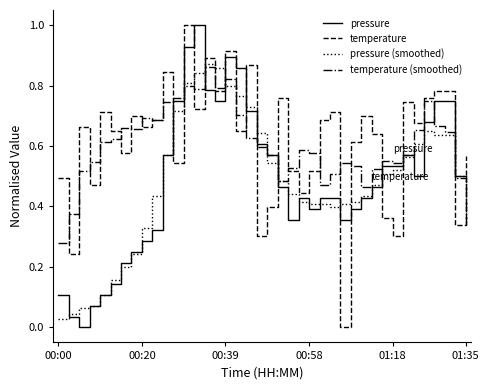

How many intersections are there between temperature (smoothed) and pressure?

7